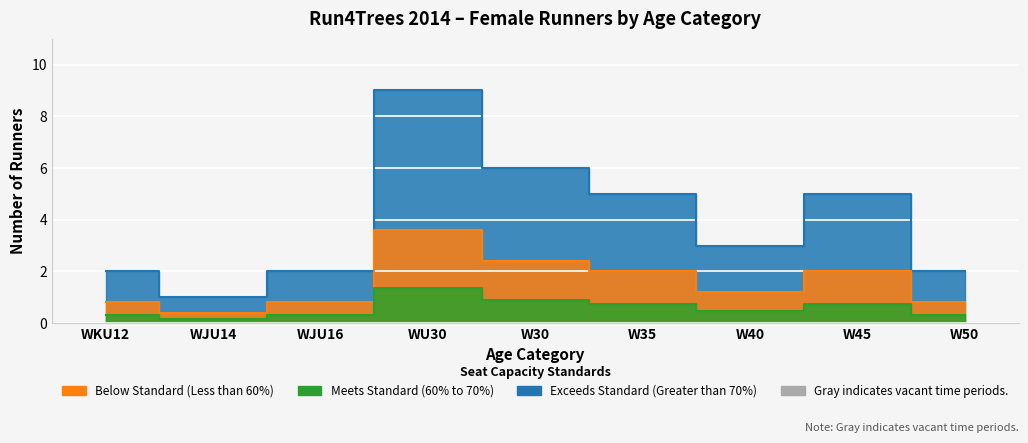

Reading right to left, transcribe all the data shown in this chart.

2	5	3	5	6	9	2	1	2